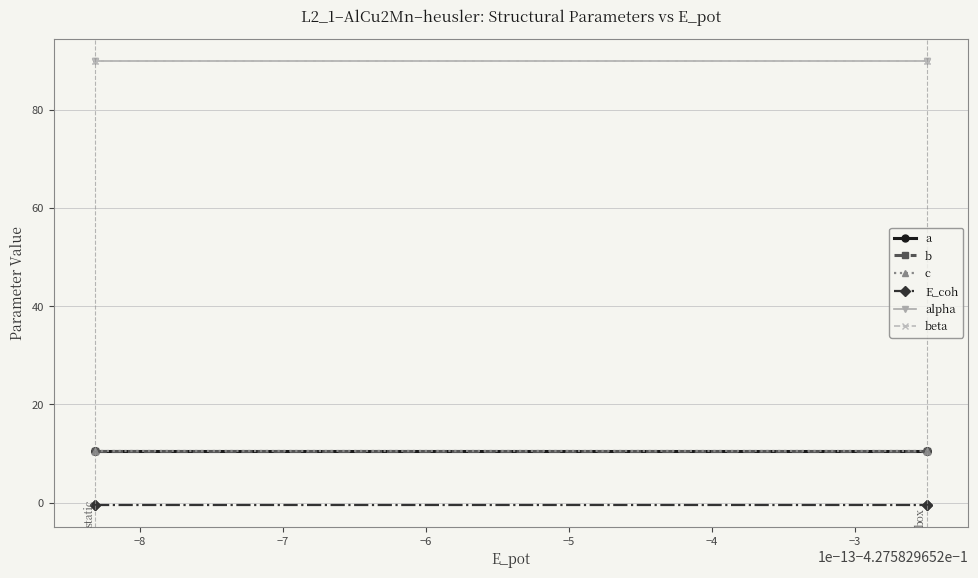

Which series has the largest total across all categories?

alpha